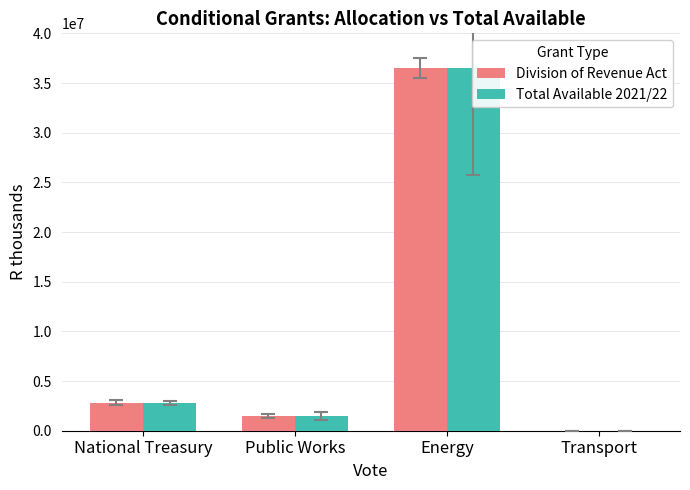

The value of Total Available 2021/22 at Public Works is 1485000. True or false?

True